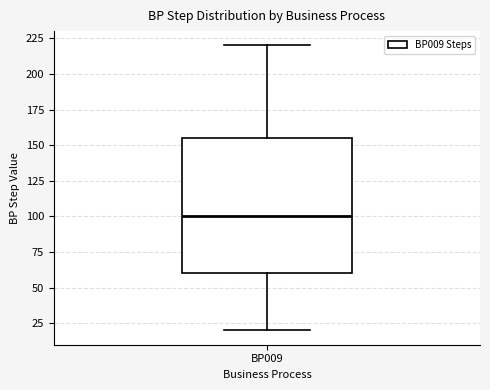

Transcribe this box plot: give where the median line is, the range the box spans, and where the two whiskers end, as read against the y-axis. The values are not printed on the chart, so give them approximately, as read against the axis.

median 100, box 60 to 155, whiskers 20 to 220